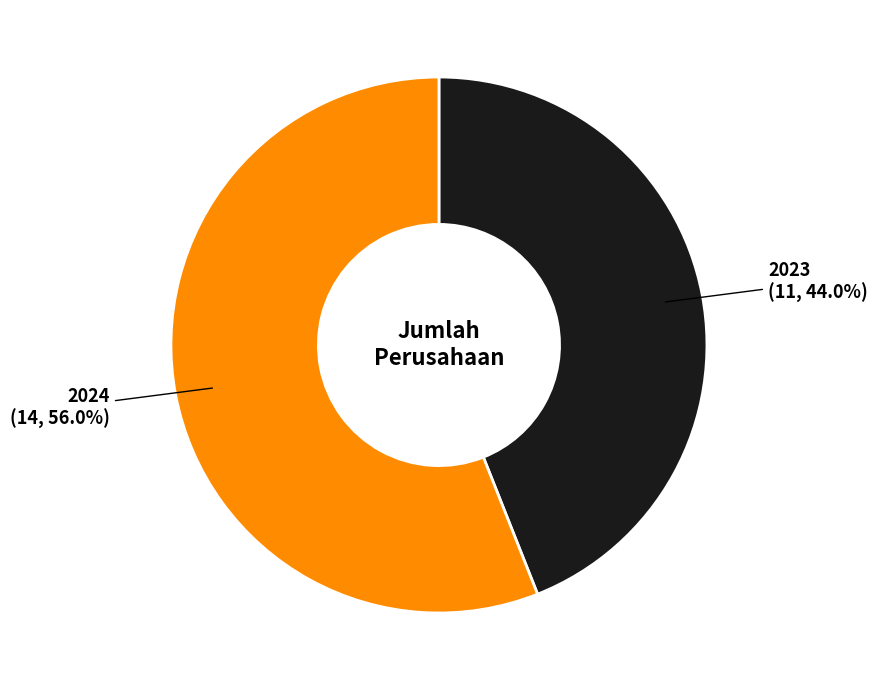

Is there any slice that represents more than half of the pie?

Yes